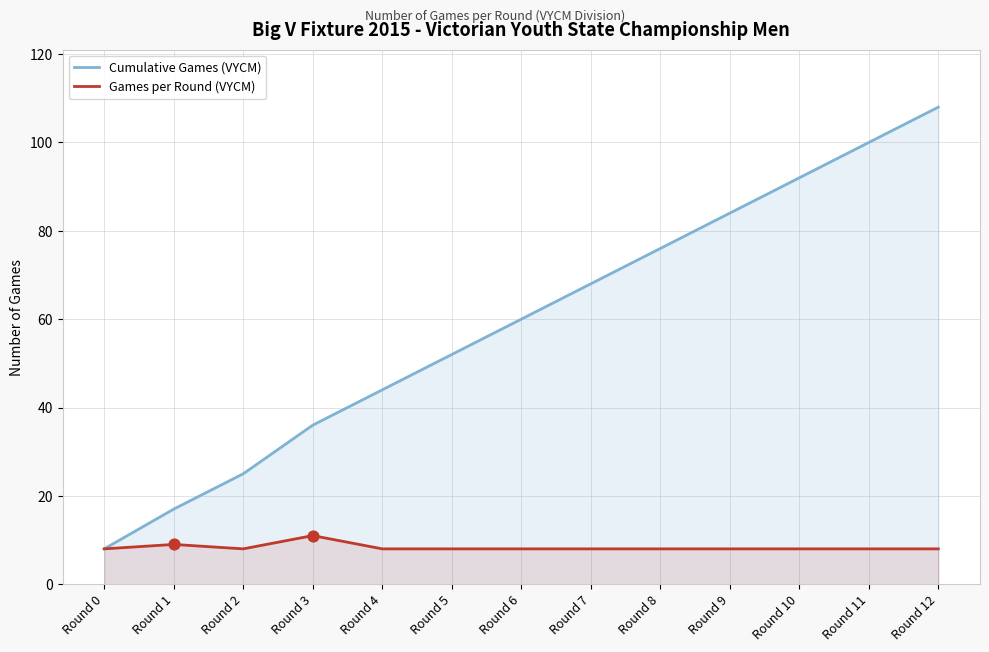

At how many categories does at least one series exceed 92?

2